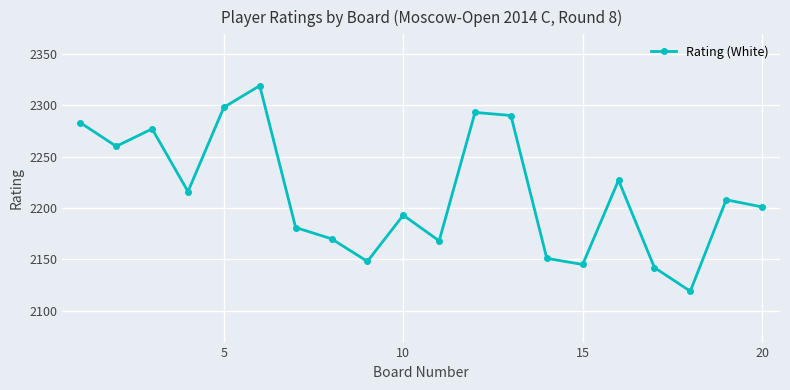

What is the minimum value shown in the chart?

2119